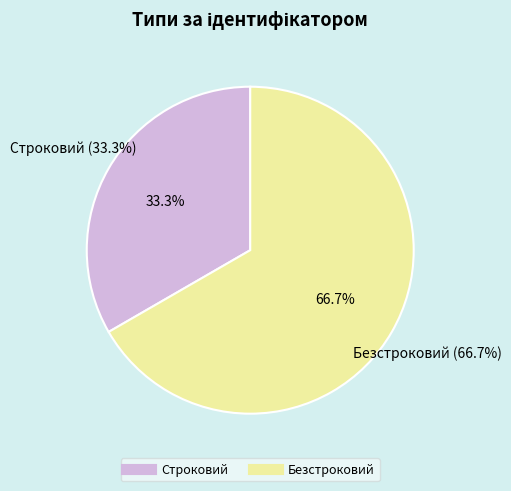

Which has a higher value, Безстроковий or Строковий?

Безстроковий